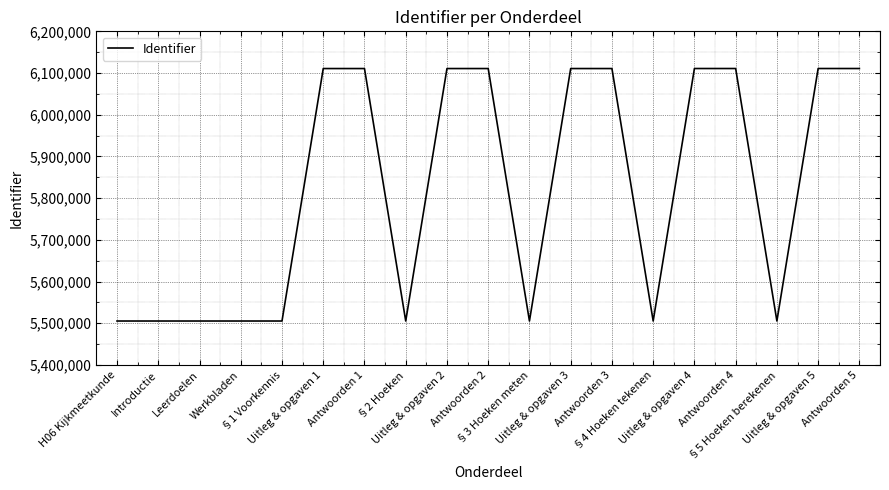

What is the maximum value shown in the chart?

6110825